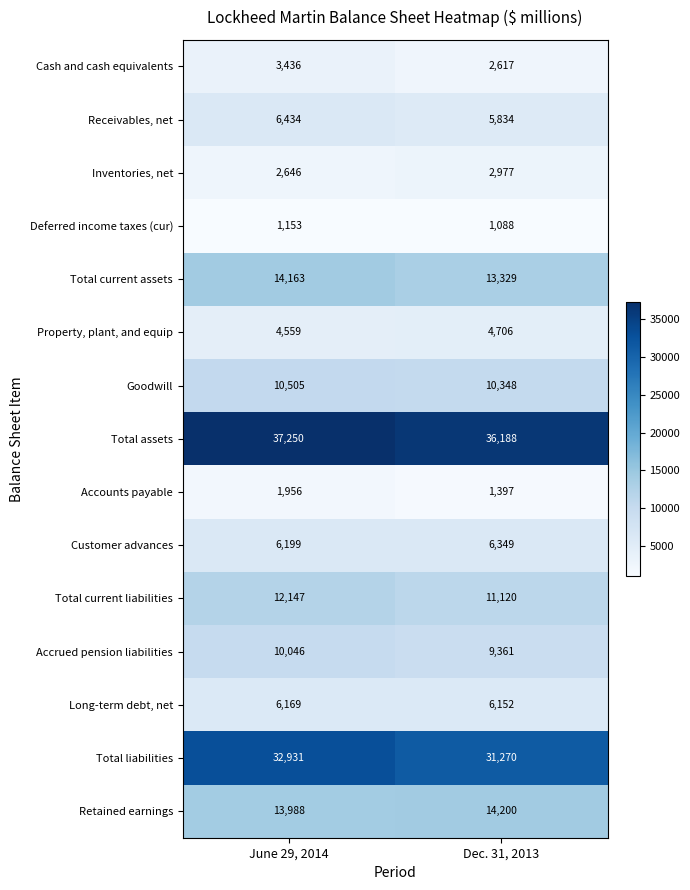

Reading left to right, what are all the values shown in this chart?

Cash and cash equivalents: June 29, 2014=3436	Dec. 31, 2013=2617
Receivables, net: June 29, 2014=6434	Dec. 31, 2013=5834
Inventories, net: June 29, 2014=2646	Dec. 31, 2013=2977
Deferred income taxes (cur): June 29, 2014=1153	Dec. 31, 2013=1088
Total current assets: June 29, 2014=14163	Dec. 31, 2013=13329
Property, plant, and equip: June 29, 2014=4559	Dec. 31, 2013=4706
Goodwill: June 29, 2014=10505	Dec. 31, 2013=10348
Total assets: June 29, 2014=37250	Dec. 31, 2013=36188
Accounts payable: June 29, 2014=1956	Dec. 31, 2013=1397
Customer advances: June 29, 2014=6199	Dec. 31, 2013=6349
Total current liabilities: June 29, 2014=12147	Dec. 31, 2013=11120
Accrued pension liabilities: June 29, 2014=10046	Dec. 31, 2013=9361
Long-term debt, net: June 29, 2014=6169	Dec. 31, 2013=6152
Total liabilities: June 29, 2014=32931	Dec. 31, 2013=31270
Retained earnings: June 29, 2014=13988	Dec. 31, 2013=14200